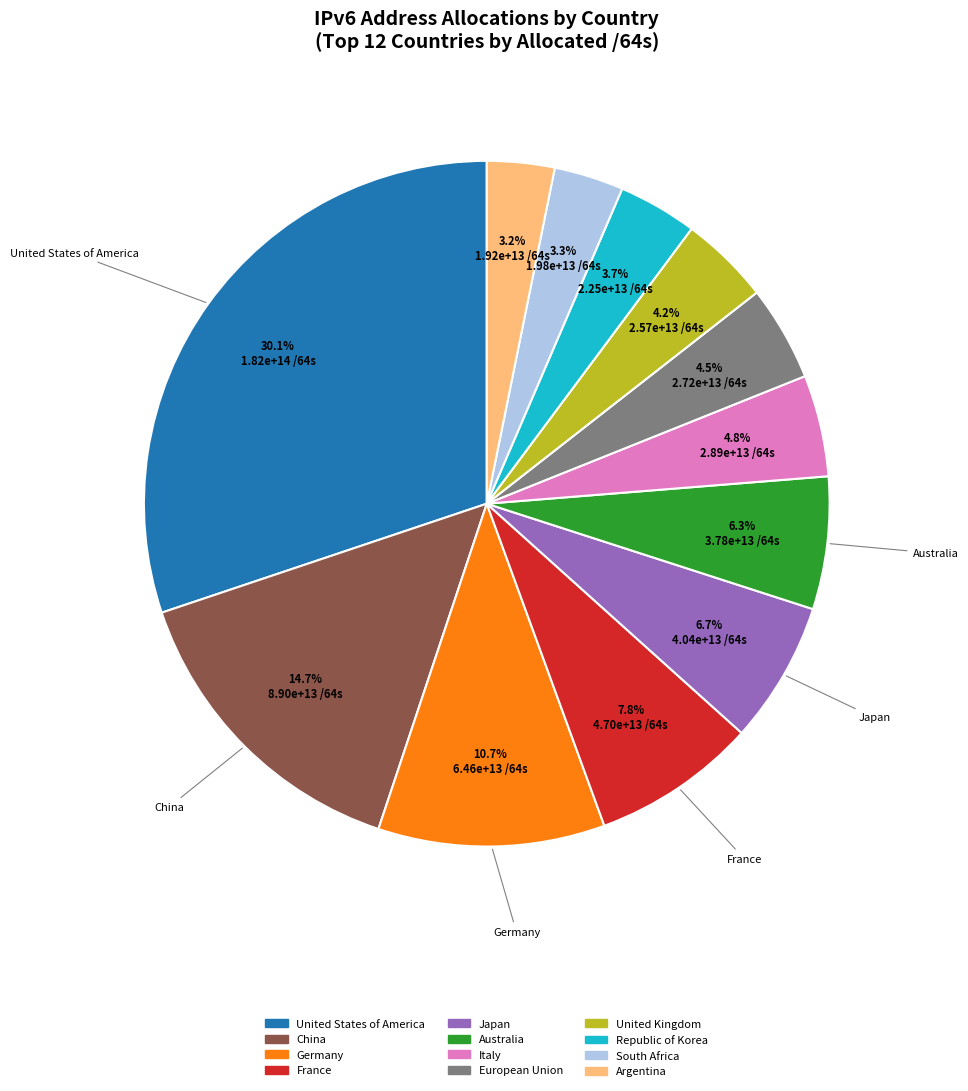

To the nearest percent, what is the combined percentage of Germany and European Union?

15%